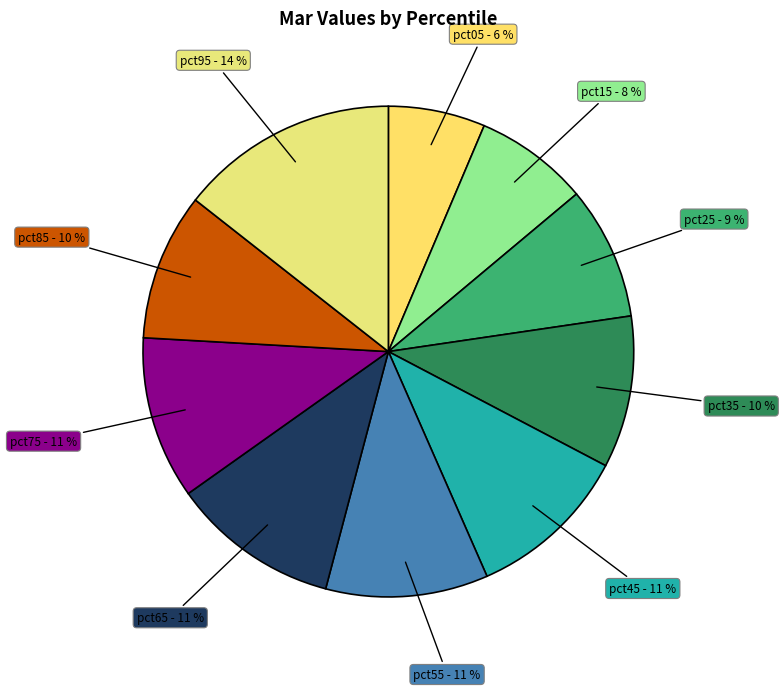

How many slices are in this pie chart?

10